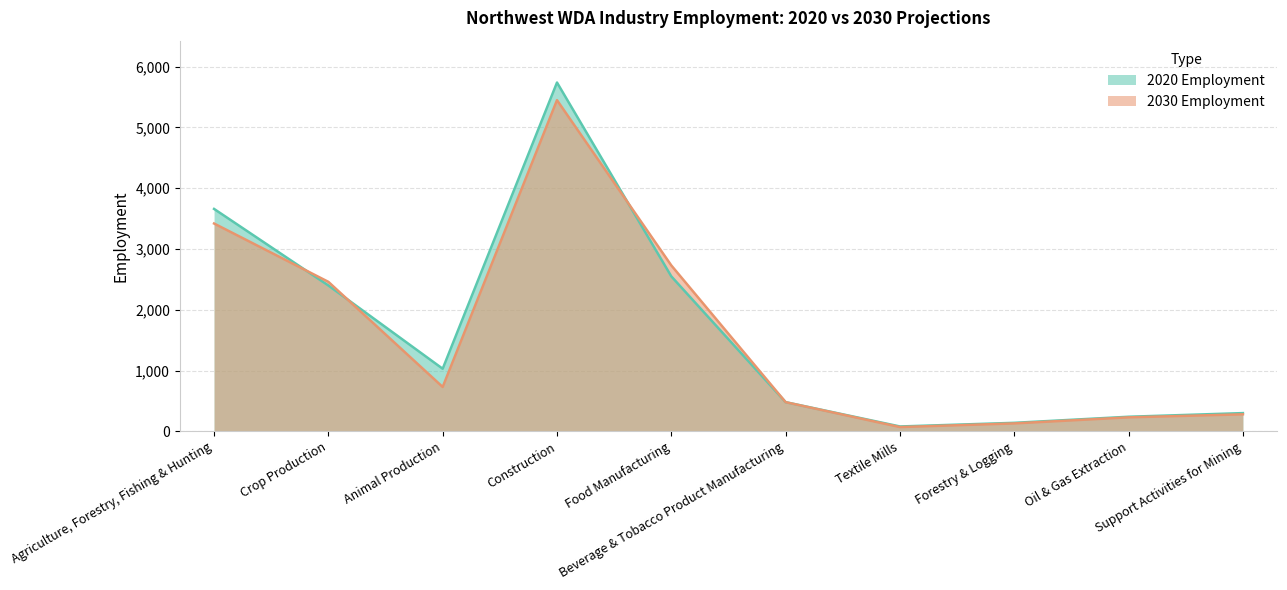

Is it true that 2020 Employment equals 300 at Support Activities for Mining?

True